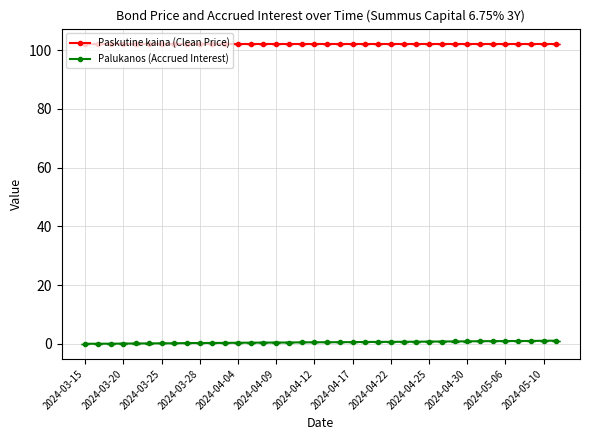

List the series in order of their overall mean, highest first.

Paskutine kaina (Clean Price), Palukanos (Accrued Interest)